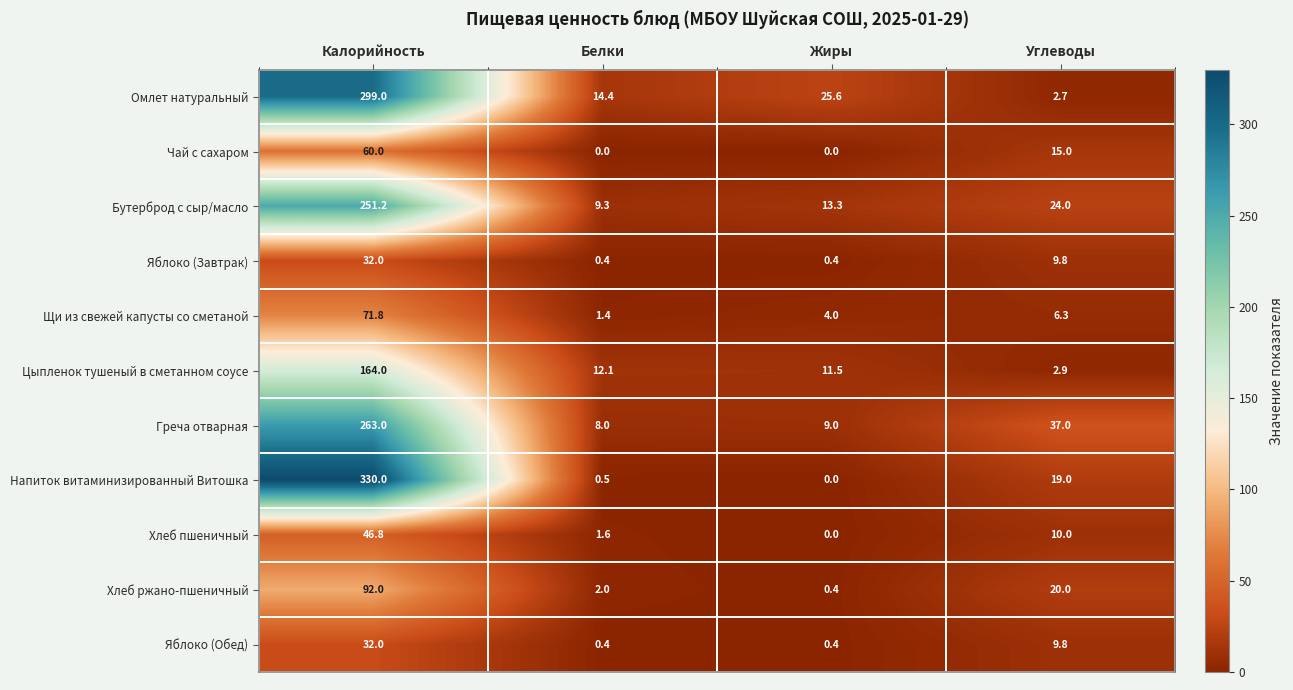

Is it true that Напиток витаминизированный Витошка equals -166.1 at Жиры?

False